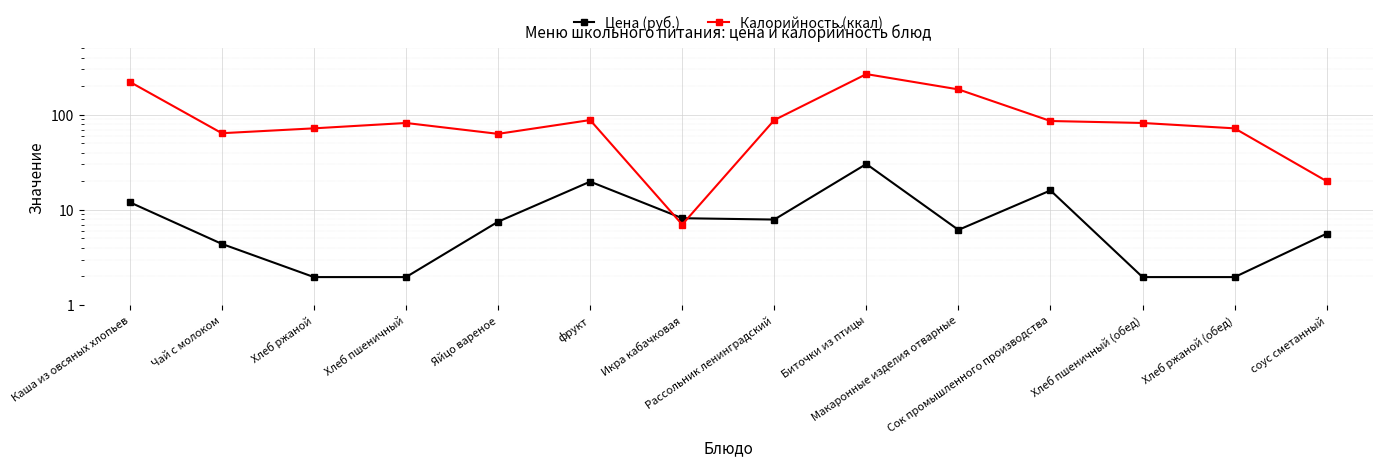

What is the label of the 2nd point from the right?

Хлеб ржаной (обед)